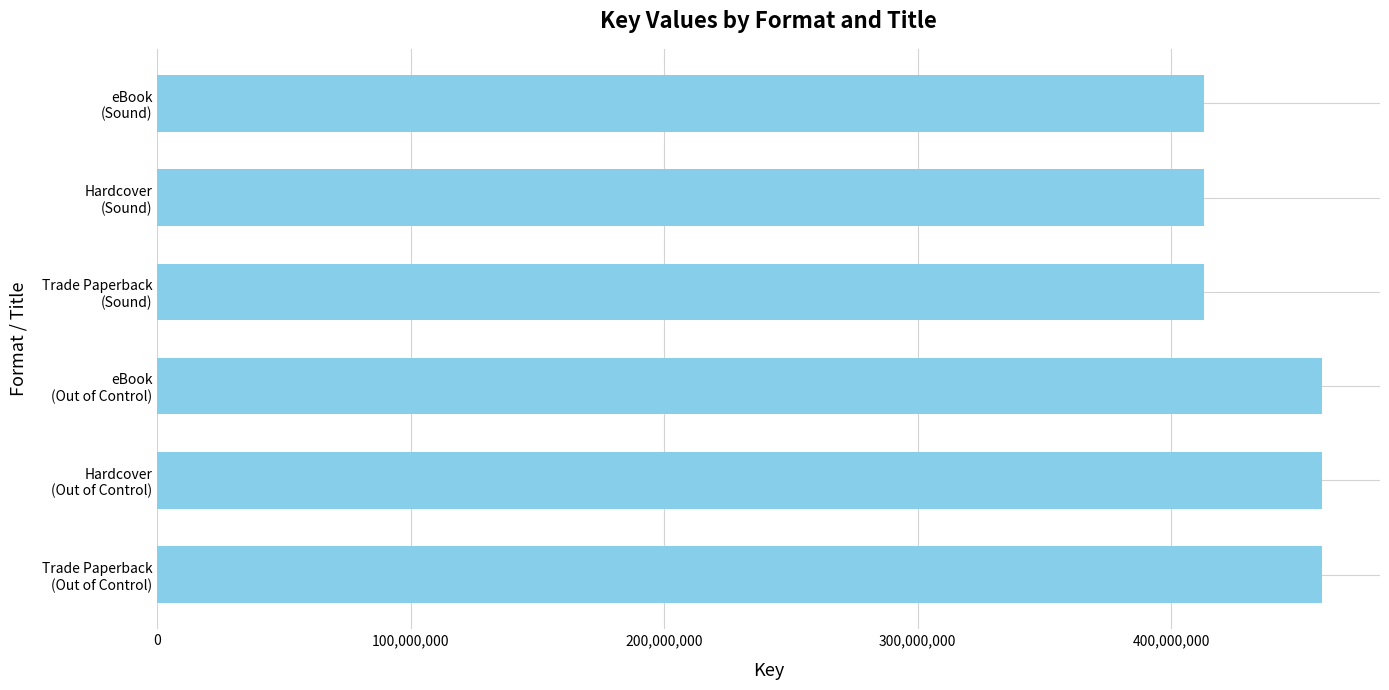

Does the chart contain any negative values?

No